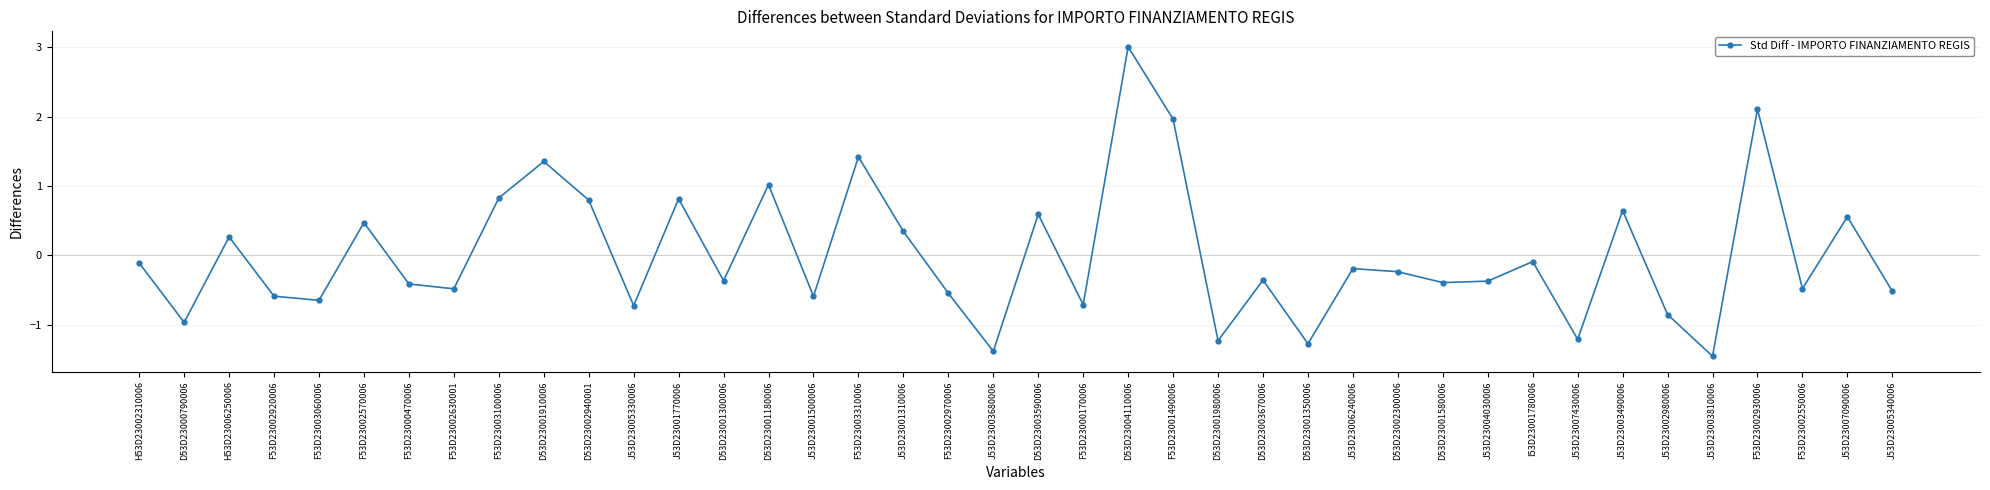

Count the number of categories in the chart.

40